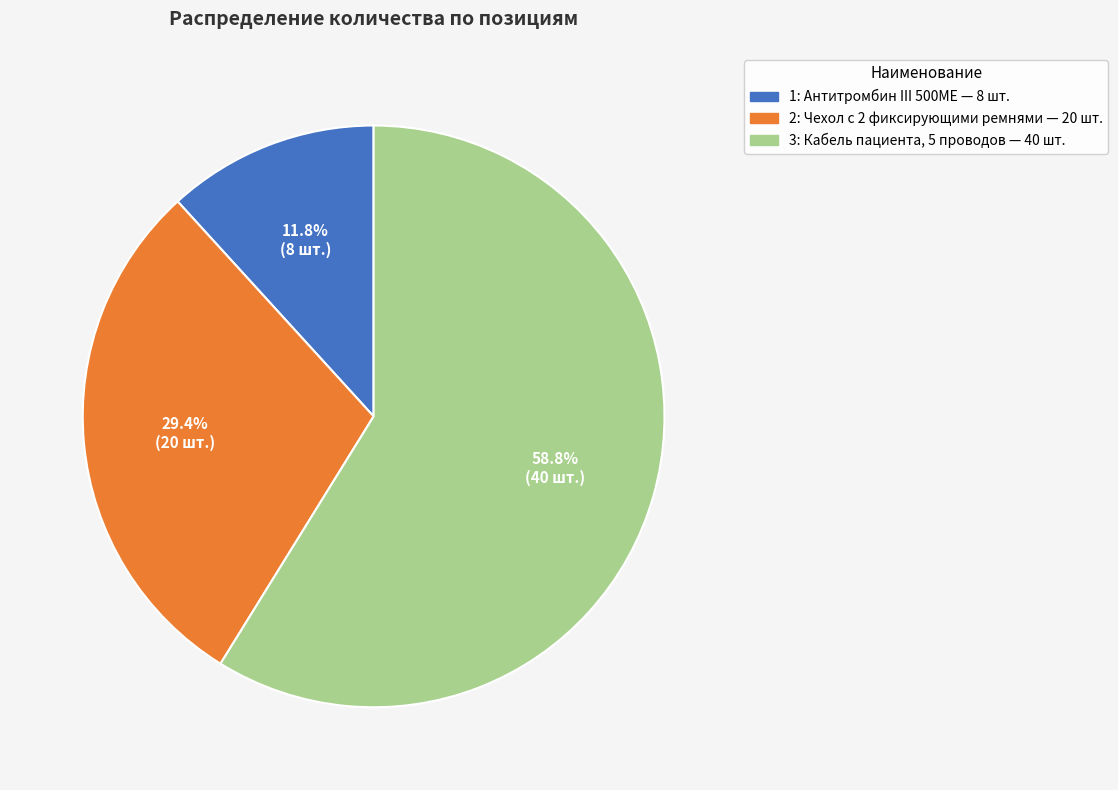

The 3: Кабель пациента, 5 проводов slice represents 51% of the pie. True or false?

False